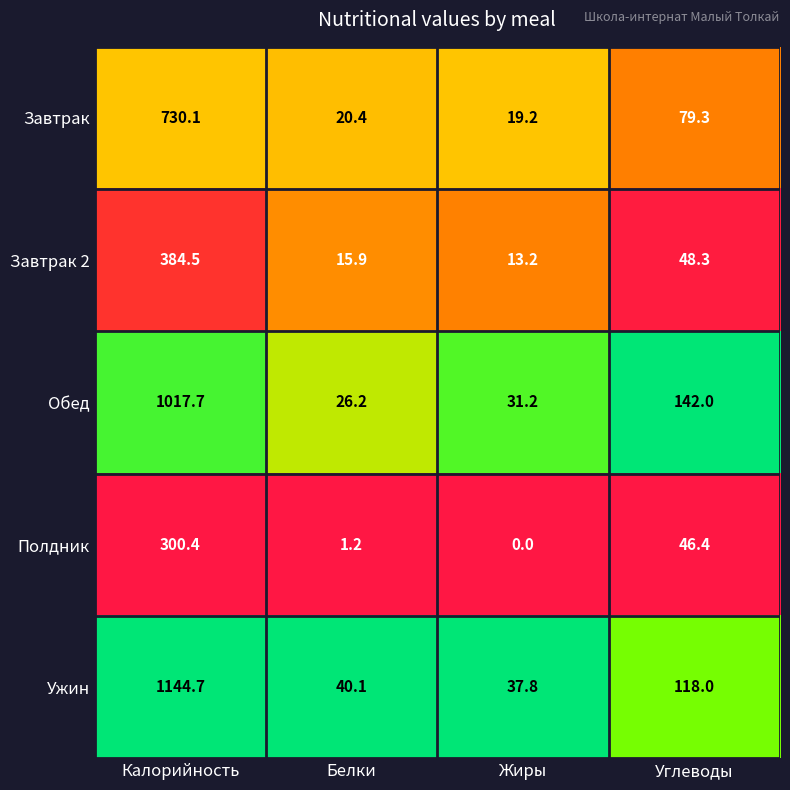

At how many categories does at least one series exceed 0?

4